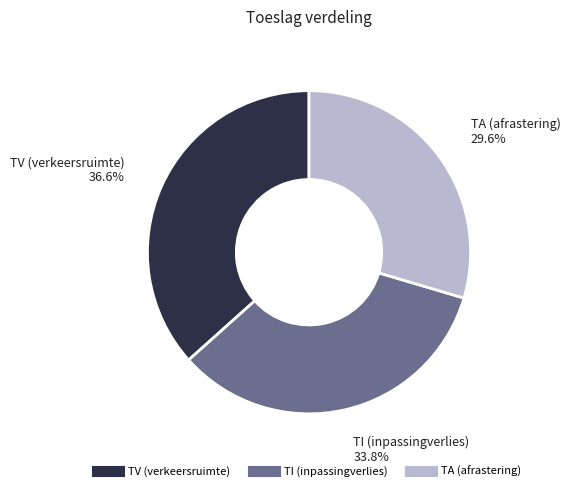

To the nearest percent, what portion does TI (inpassingverlies) represent?

34%